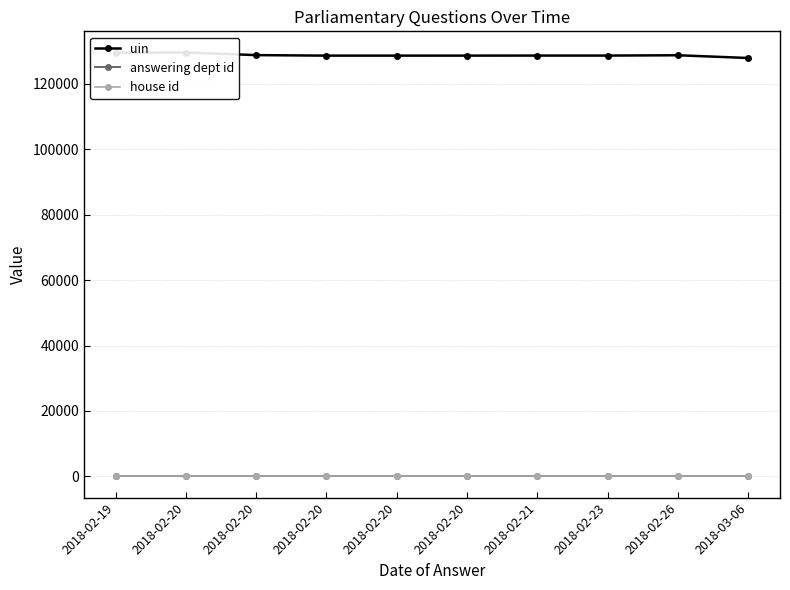

What is the average value of the answering dept id series?

7